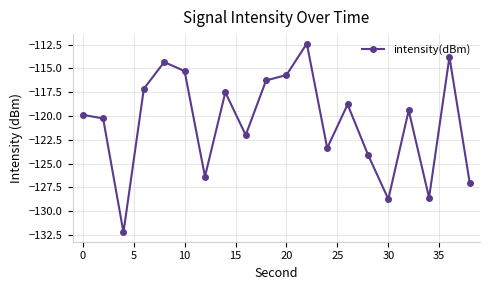

How many values exceed -119?

9